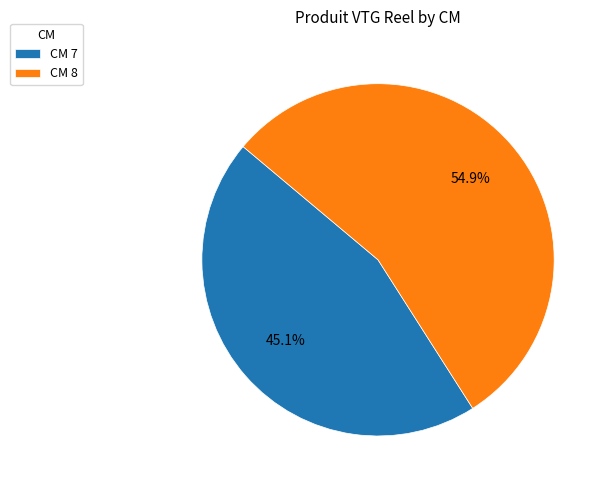

What is the largest slice in the pie chart?

CM 8